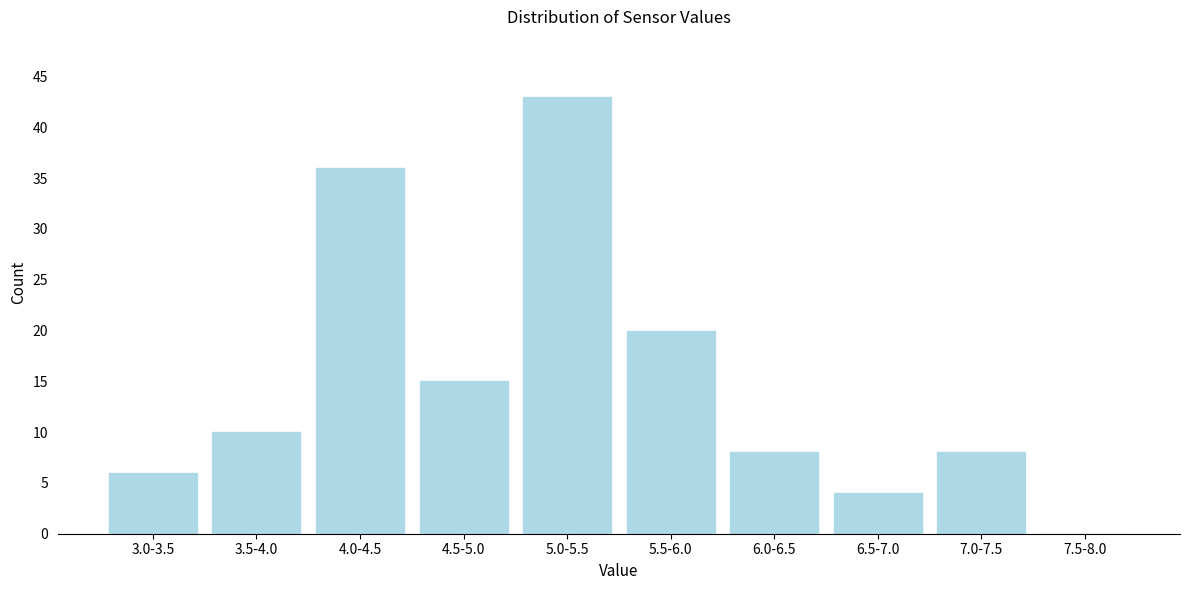

Reading right to left, list all the values displayed in this chart.

7.5-8.0=0	7.0-7.5=8	6.5-7.0=4	6.0-6.5=8	5.5-6.0=20	5.0-5.5=43	4.5-5.0=15	4.0-4.5=36	3.5-4.0=10	3.0-3.5=6